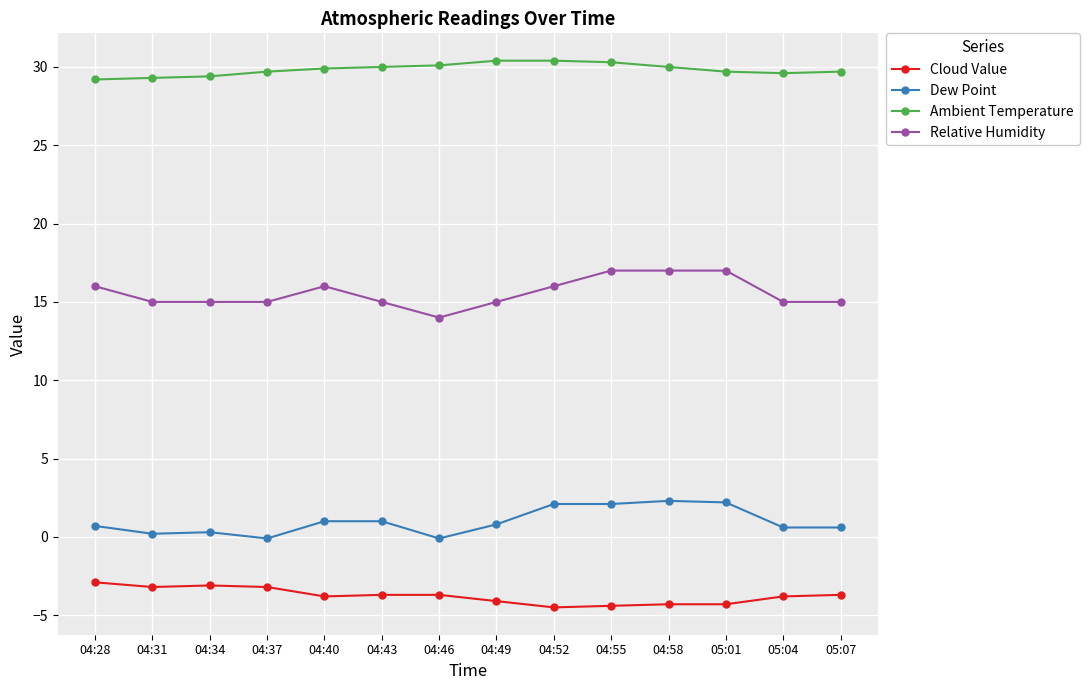

What is the difference between the maximum and minimum values in the Ambient Temperature series?

1.2